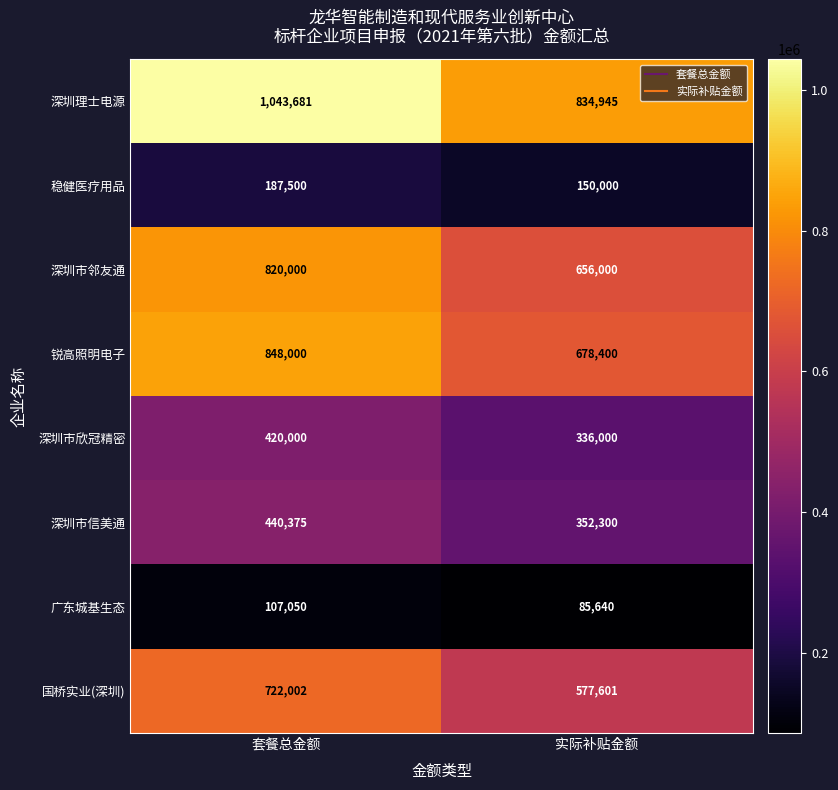

Is it true that 稳健医疗用品 equals 59738 at 实际补贴金额?

False